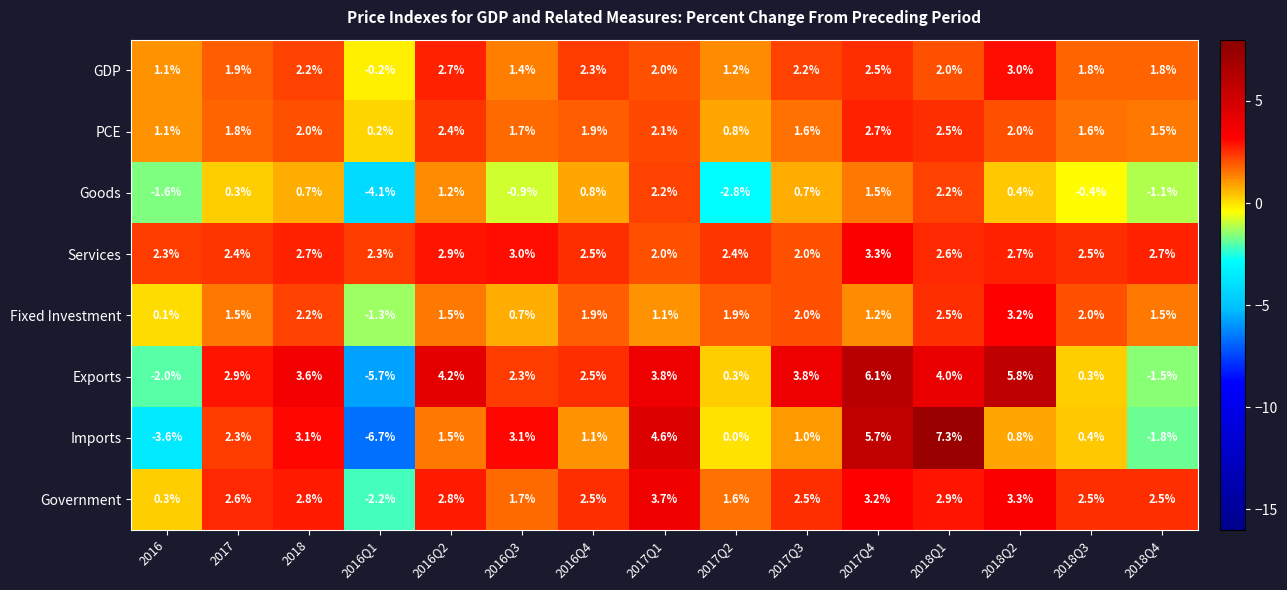

How many values in Fixed Investment are below zero?

1